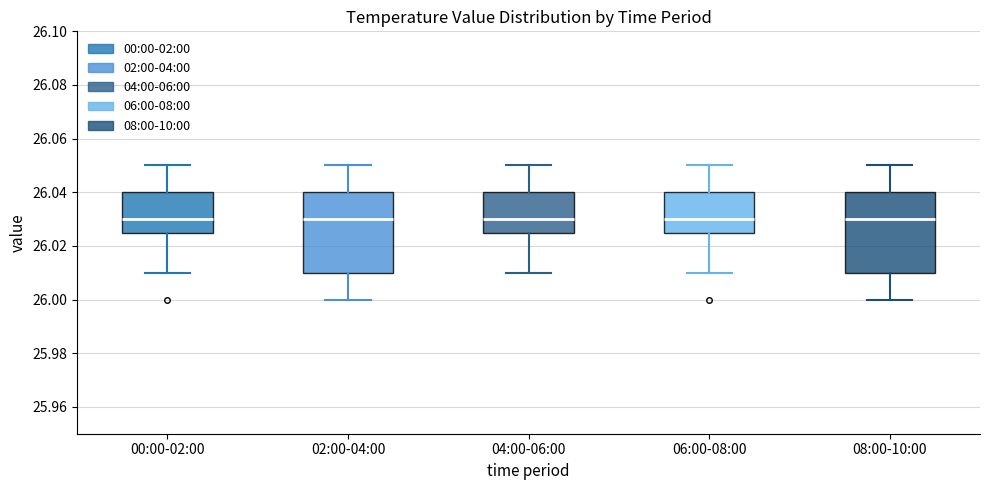

Reading left to right, read every box against the y-axis: the position of its median line, the range the box covers, and the ends of its whiskers. The values are not printed on the chart, so give them approximately, as read against the axis.

00:00-02:00: median 26.030, box 26.026 to 26.040, whiskers 26.010 to 26.050
02:00-04:00: median 26.030, box 26.010 to 26.040, whiskers 26.000 to 26.050
04:00-06:00: median 26.030, box 26.026 to 26.040, whiskers 26.010 to 26.050
06:00-08:00: median 26.030, box 26.026 to 26.040, whiskers 26.010 to 26.050
08:00-10:00: median 26.030, box 26.010 to 26.040, whiskers 26.000 to 26.050